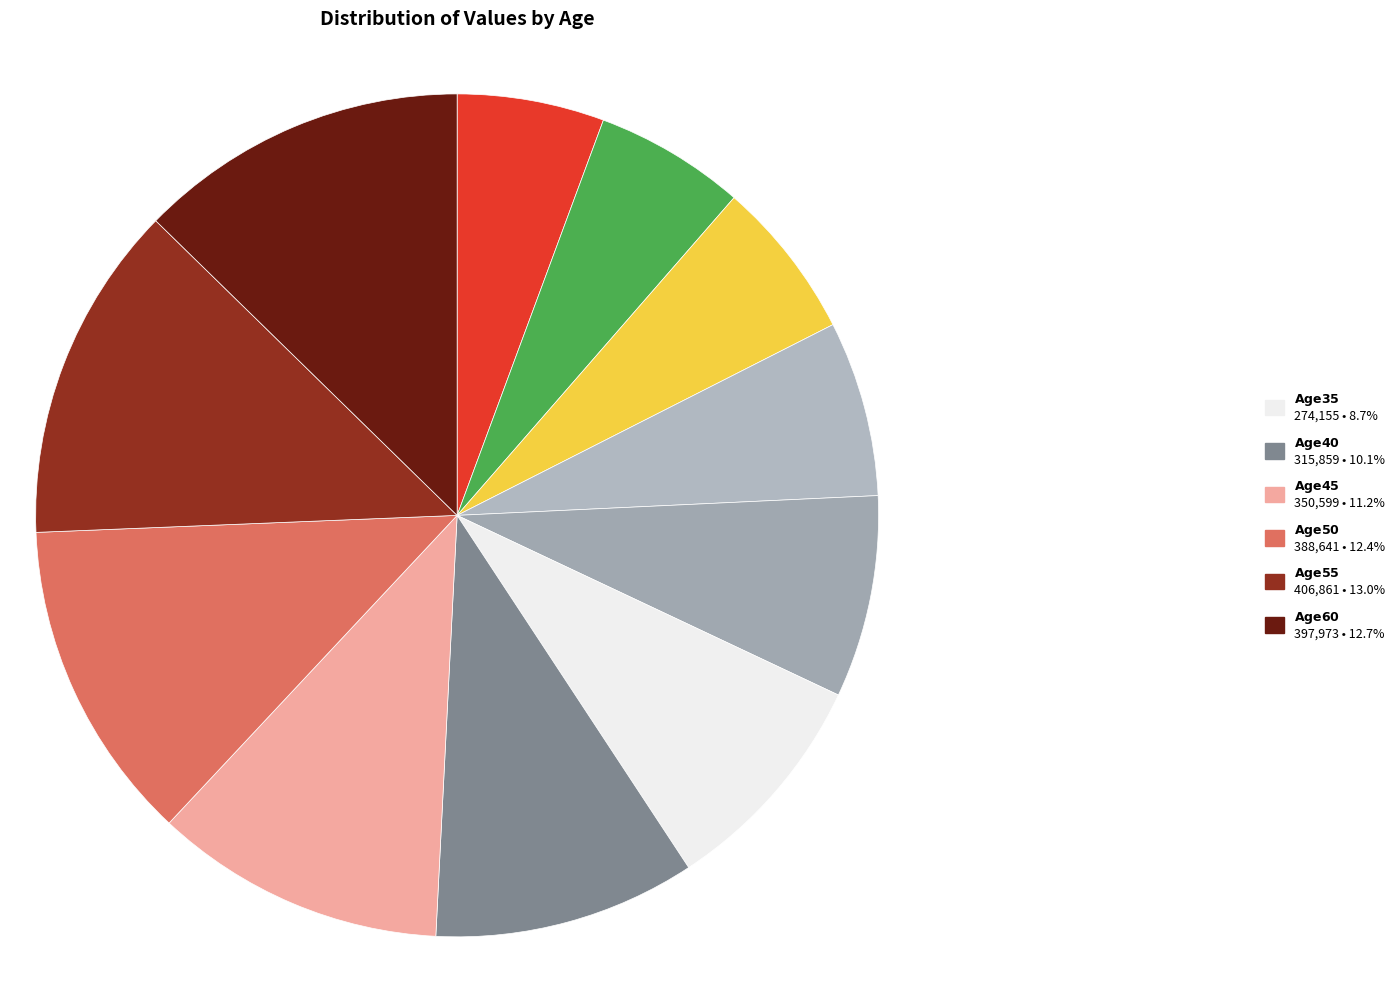

What is the smallest slice in the pie chart?

18